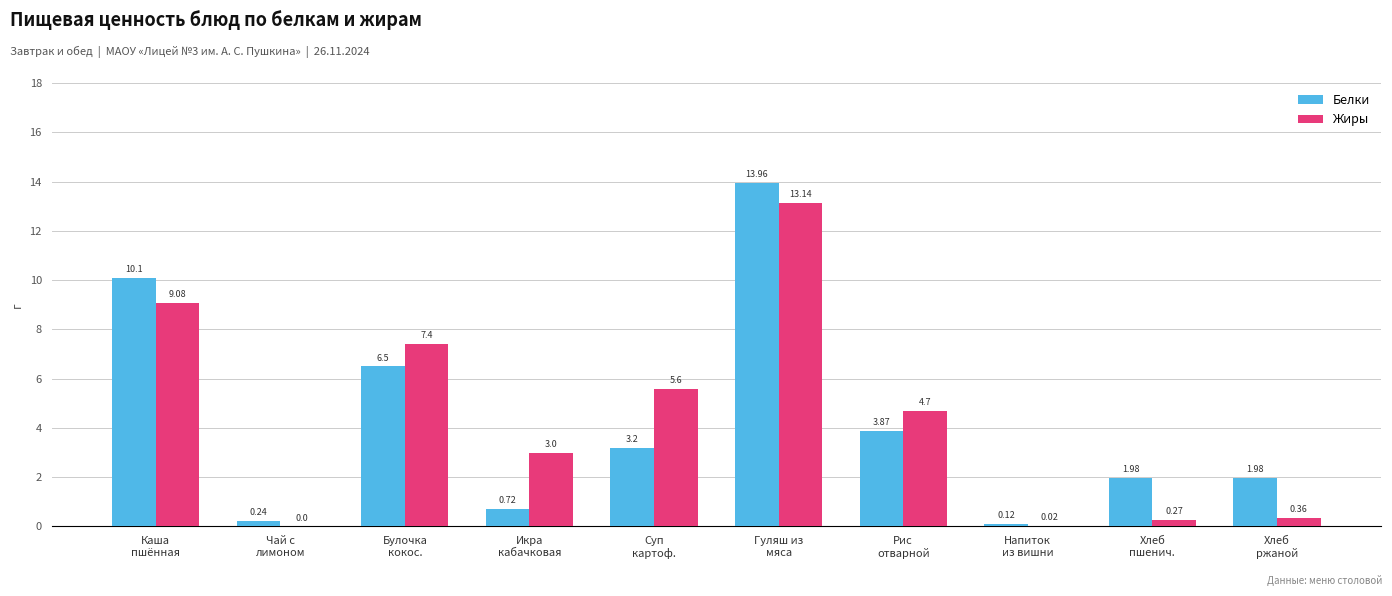

Which series has the largest total across all categories?

Жиры